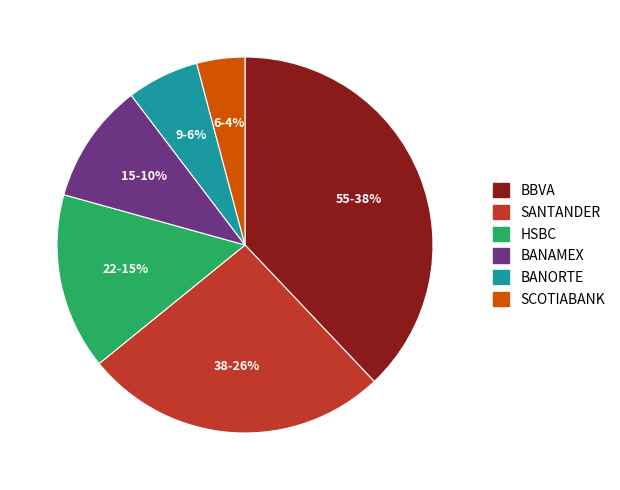

Is it true that HSBC is 15% of the pie?

True